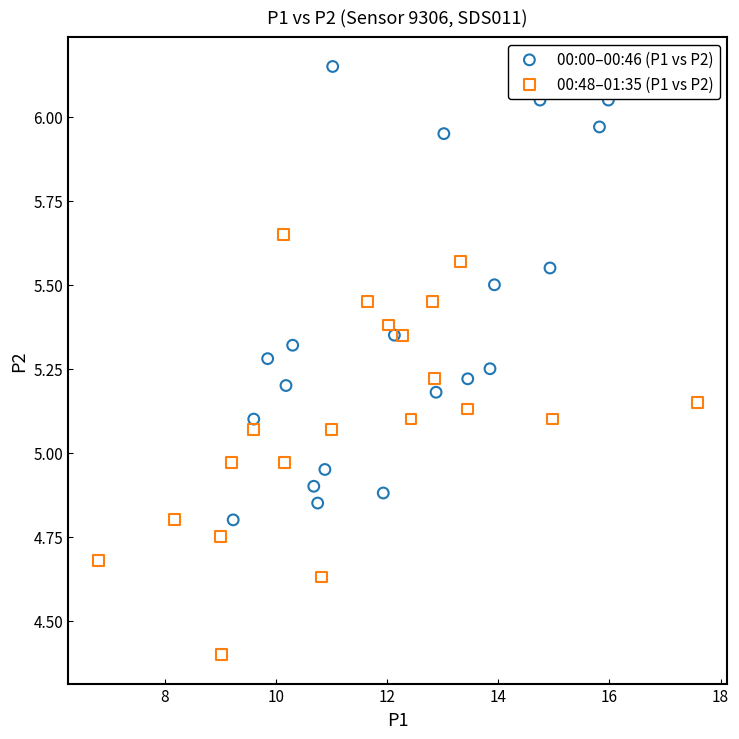

Which series has the widest spread of Y values?

00:00–00:46 (P1 vs P2)